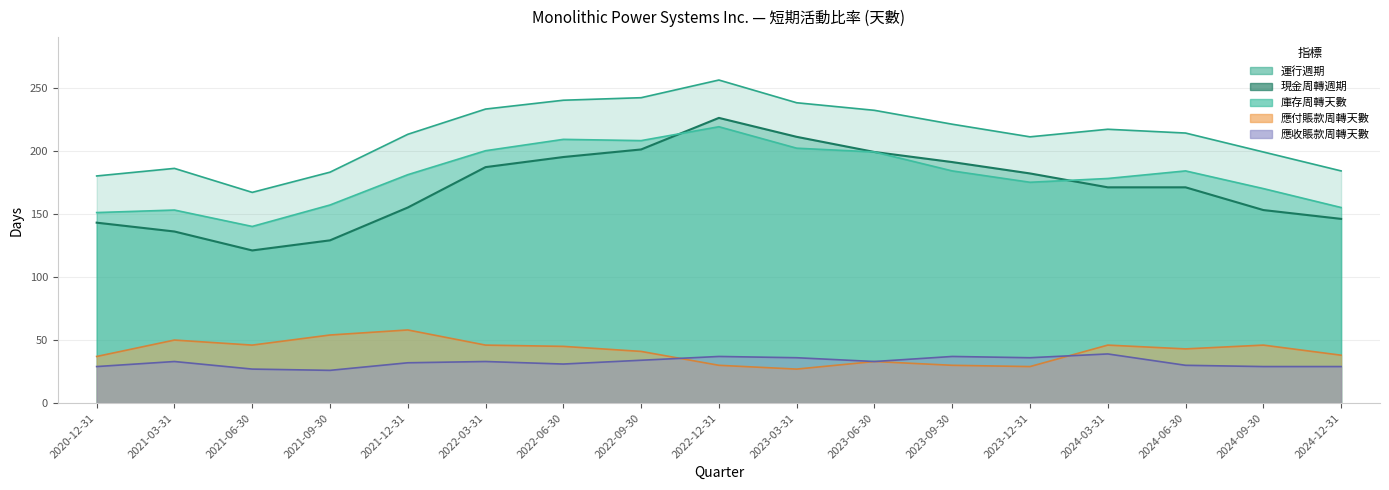

Where is the first local minimum for 應收賬款周轉天數?

2021-09-30